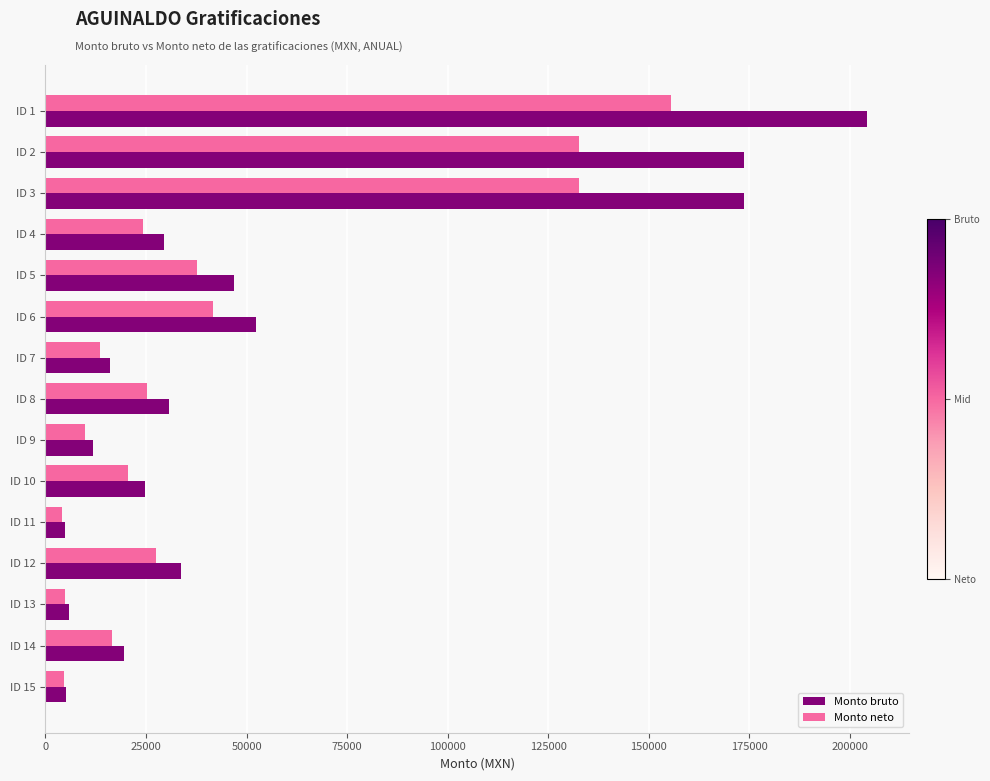

The value of Monto neto at ID 10 is 20598.0. True or false?

True